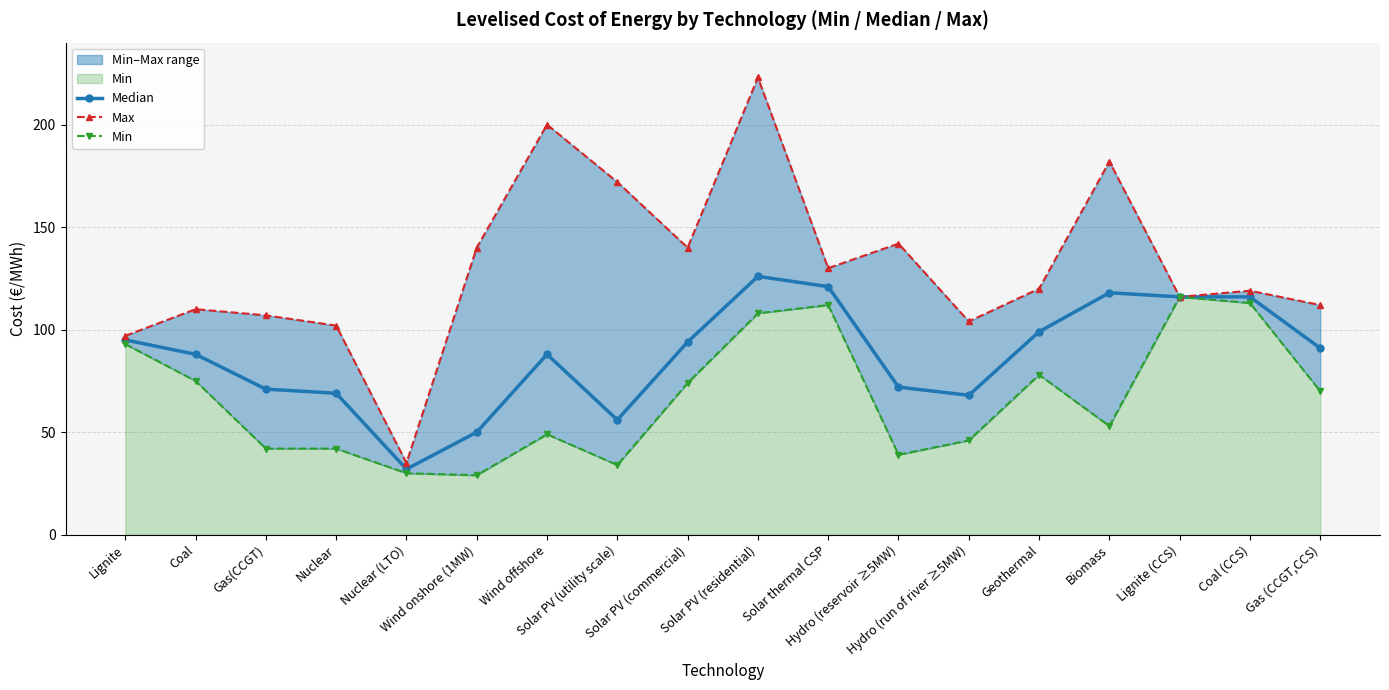

Where is Median nearest to the value 79?

Hydro (reservoir ≥5MW)